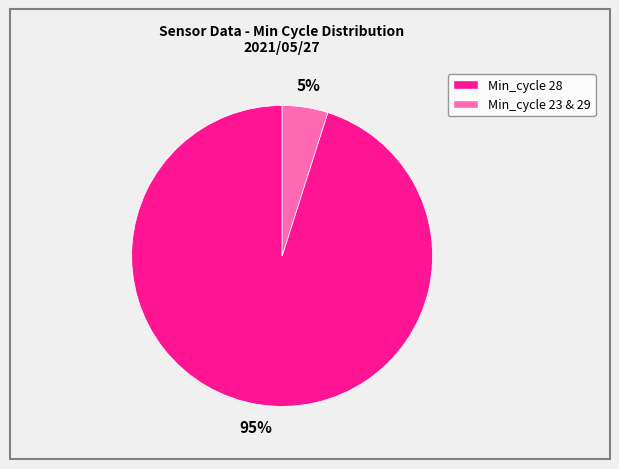

Is there a majority slice in this chart?

Yes